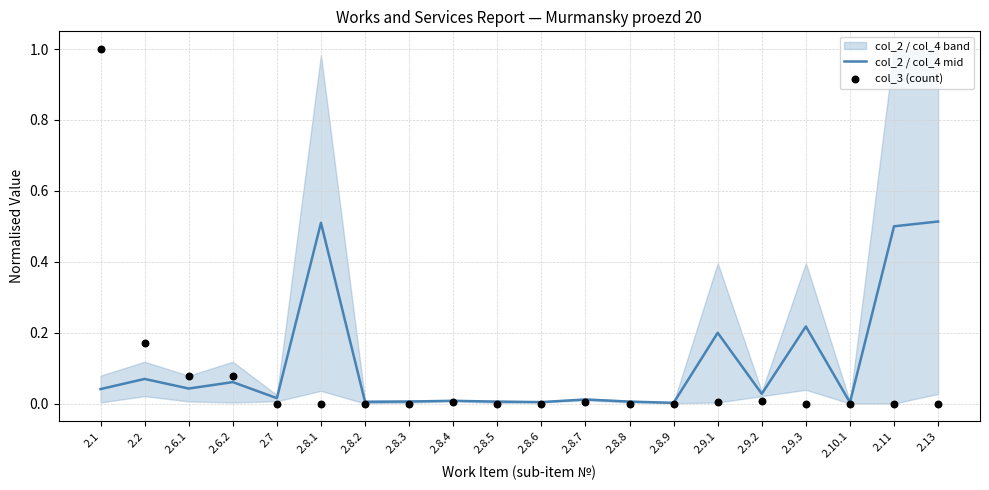

At which category is the sum across all series the highest?

2.1